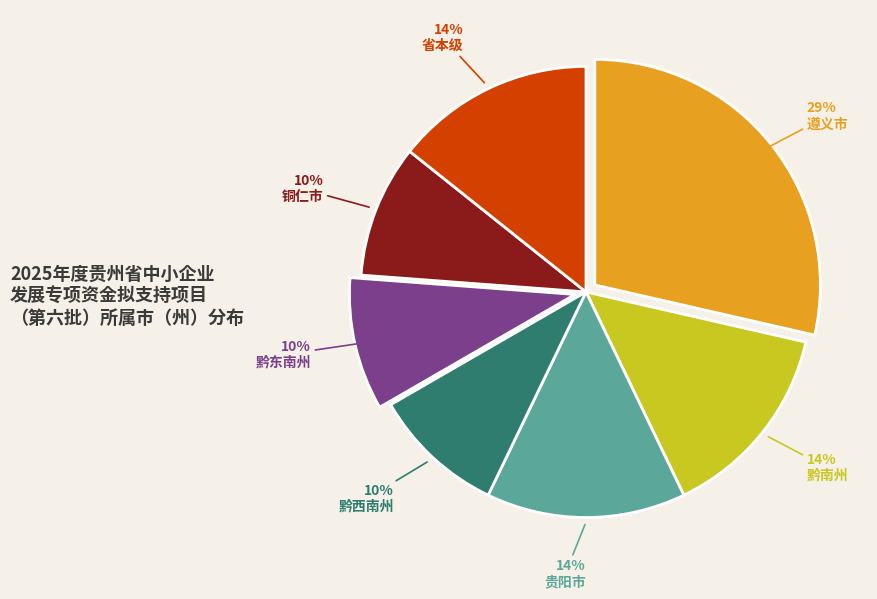

How many slices are in this pie chart?

7